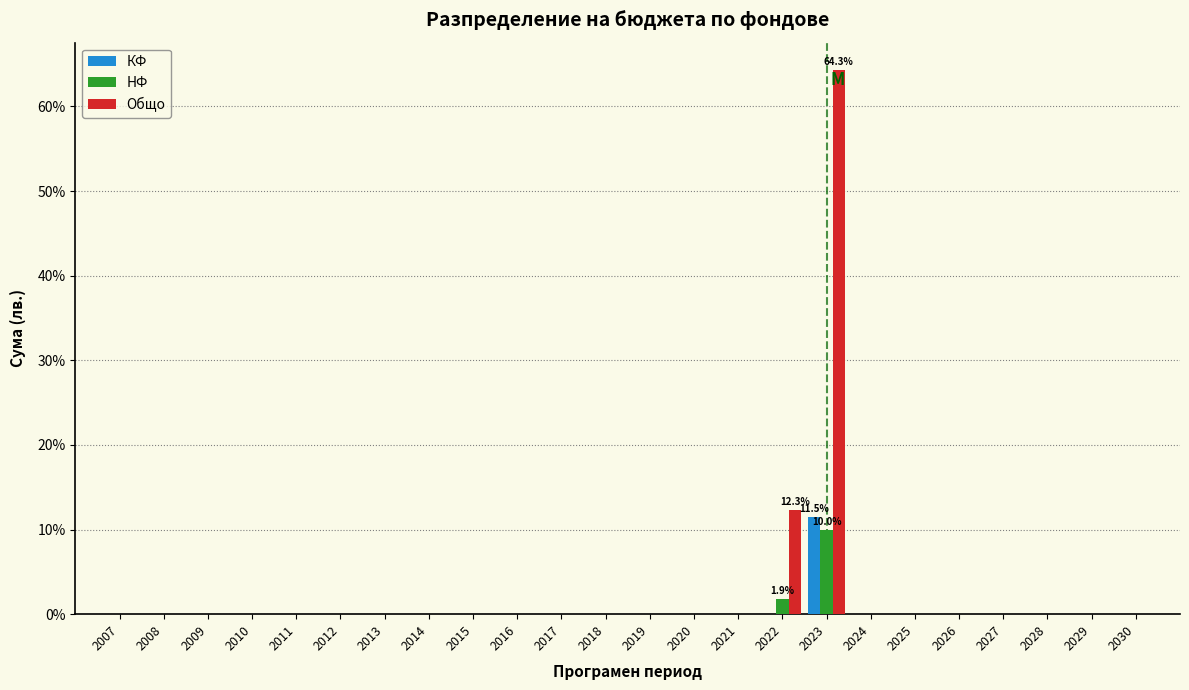

True or false: НФ has a value of 5.7 at 2008.

False